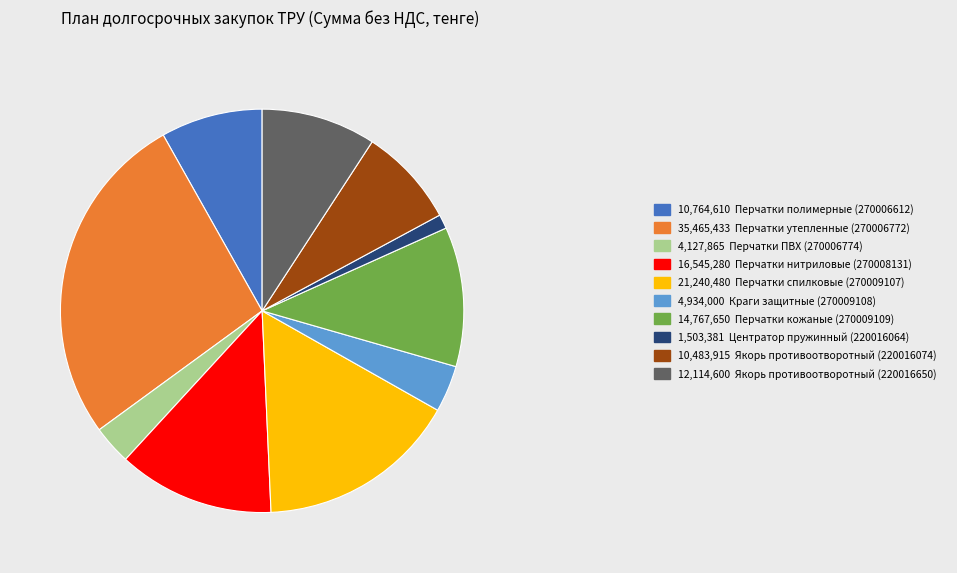

Is it true that 14,767,650 Перчатки кожаные (270009109) is 1% of the pie?

False